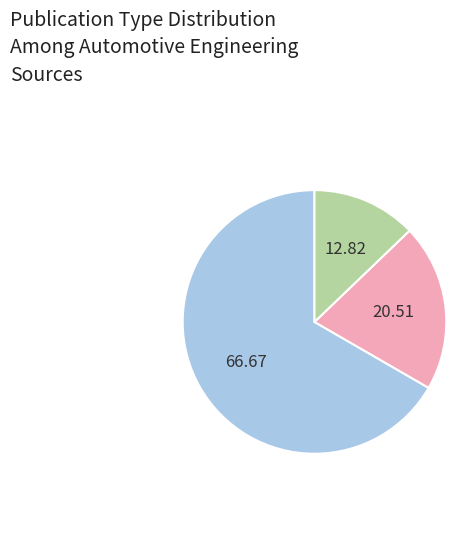

Is there any slice that represents more than half of the pie?

Yes